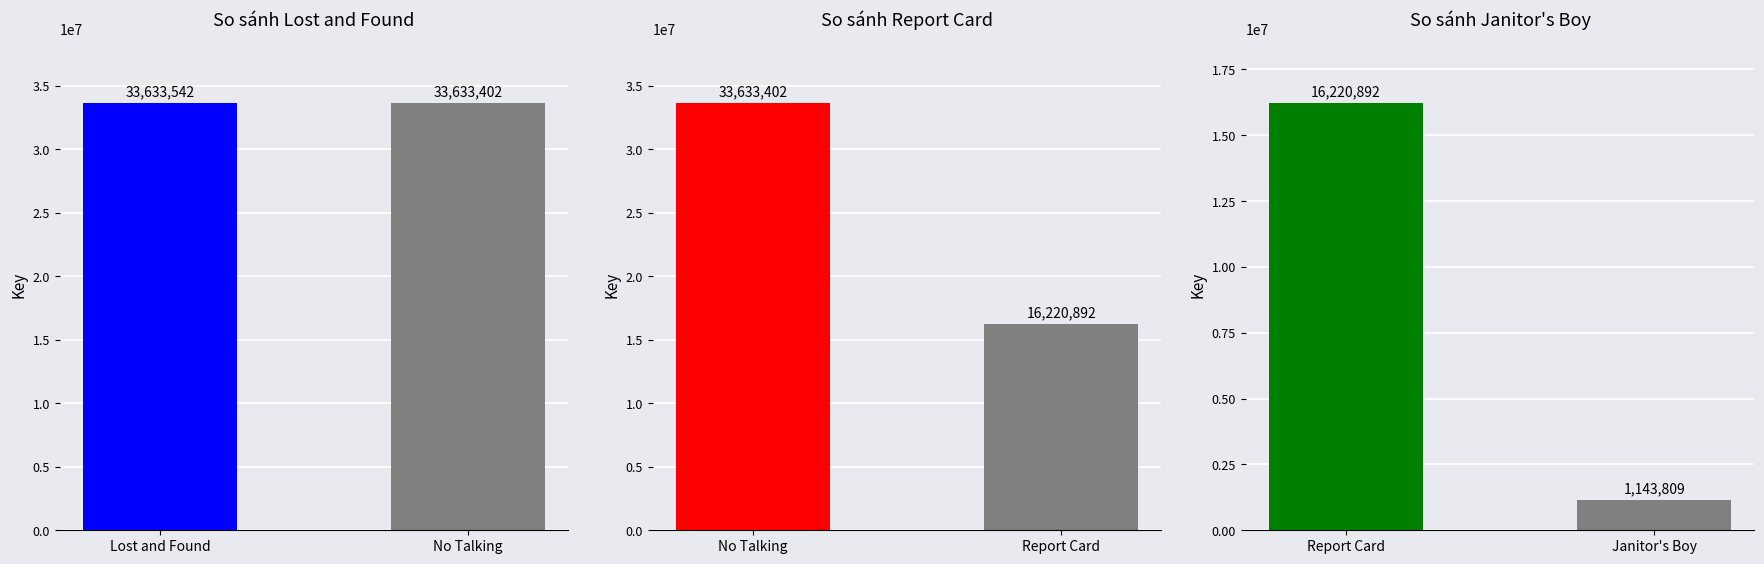

The Lost and Found vs No Talking series shows 51252217 at No Talking. True or false?

False